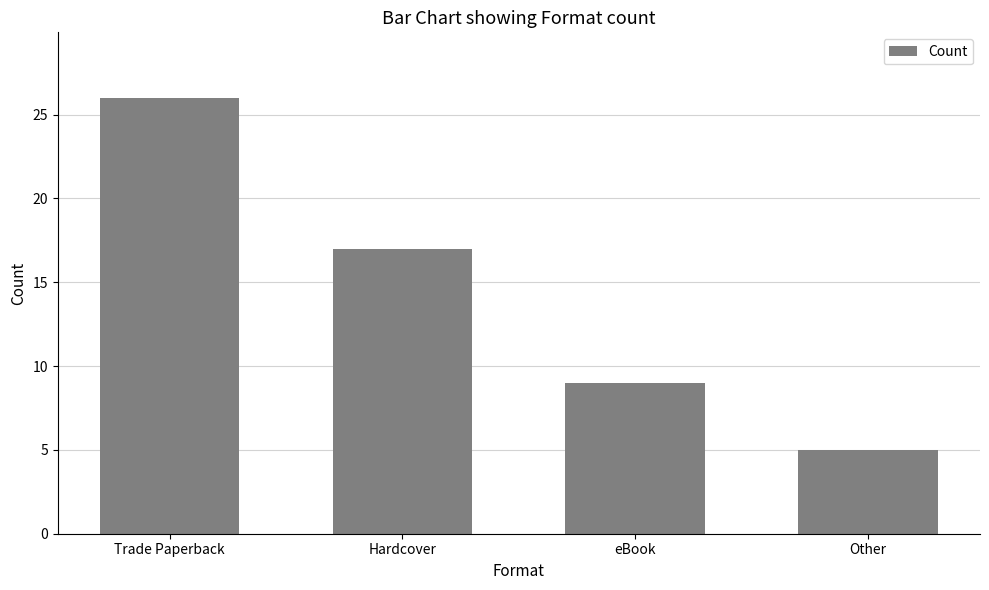

Which category has the highest value across all series?

Trade Paperback